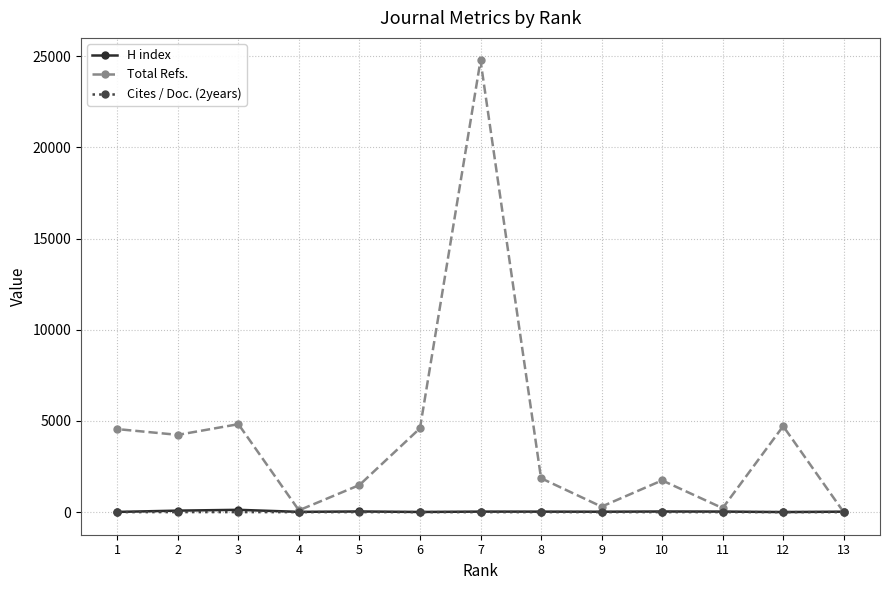

Which series has the widest spread of values?

Total Refs.